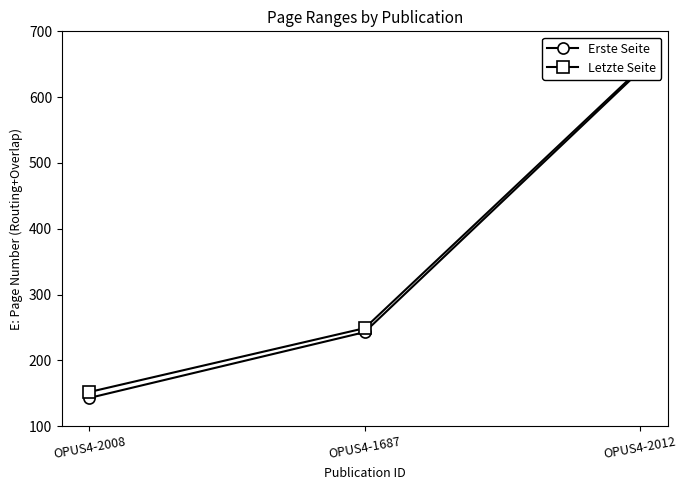

At which category is the sum across all series the highest?

OPUS4-2012